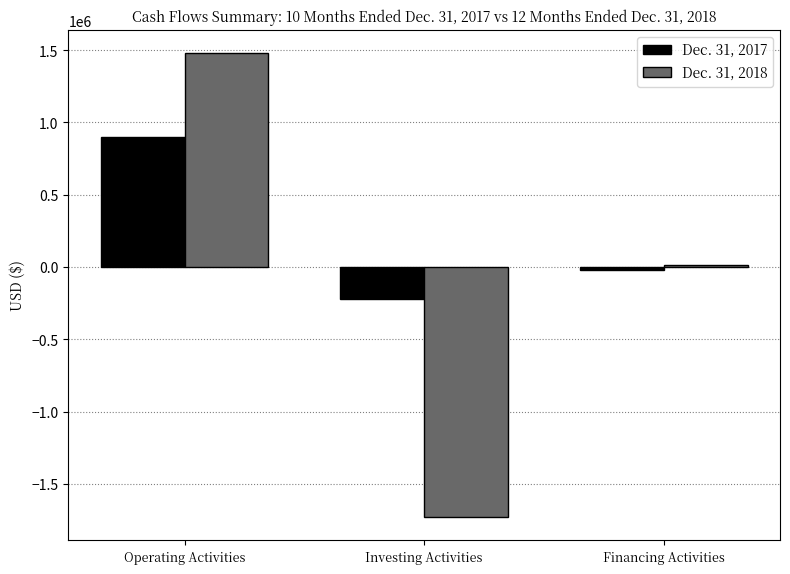

Rank the series at Operating Activities from lowest to highest value.

Dec. 31, 2017, Dec. 31, 2018